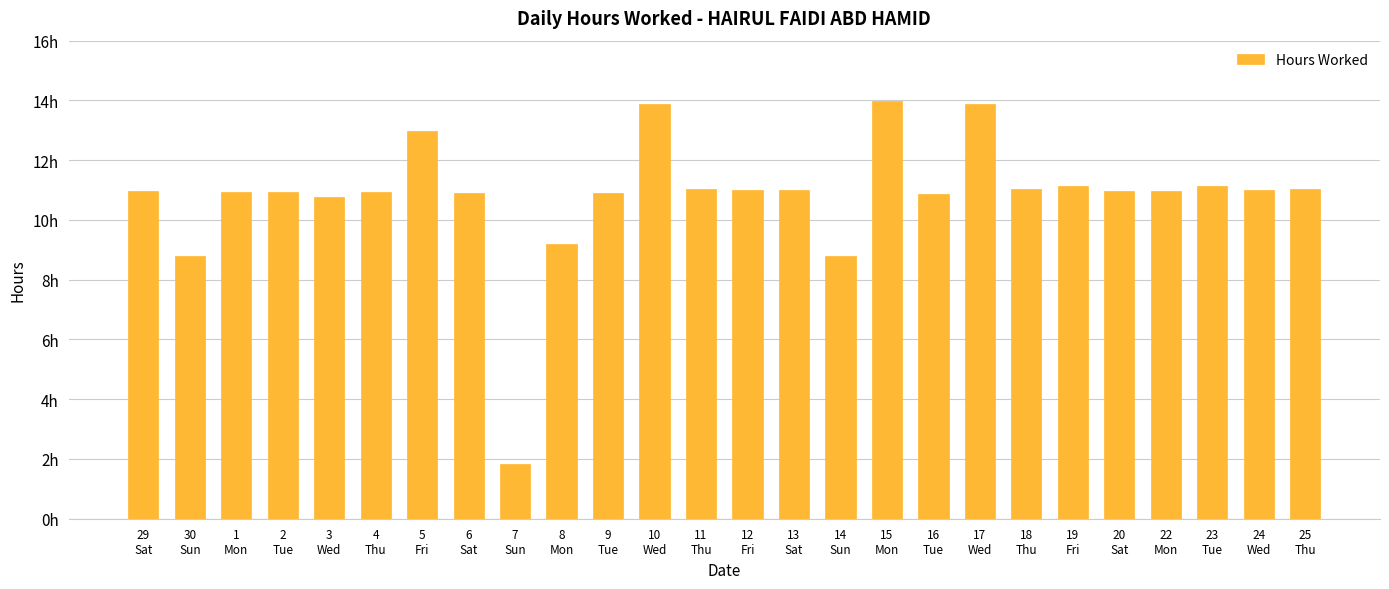

Reading left to right, list all the values displayed in this chart.

29
Sat=11.0	30
Sun=8.8	1
Mon=10.9	2
Tue=10.9	3
Wed=10.8	4
Thu=10.9	5
Fri=13.0	6
Sat=10.9	7
Sun=1.8	8
Mon=9.2	9
Tue=10.9	10
Wed=13.9	11
Thu=11.0	12
Fri=11.0	13
Sat=11.0	14
Sun=8.8	15
Mon=14.0	16
Tue=10.9	17
Wed=13.9	18
Thu=11.0	19
Fri=11.1	20
Sat=11.0	22
Mon=11.0	23
Tue=11.1	24
Wed=11.0	25
Thu=11.1